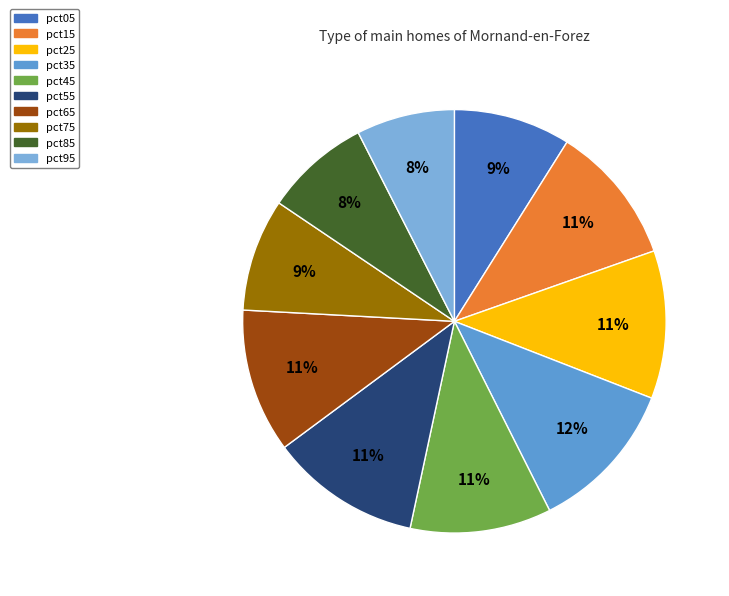

How many segments does this pie chart have?

10